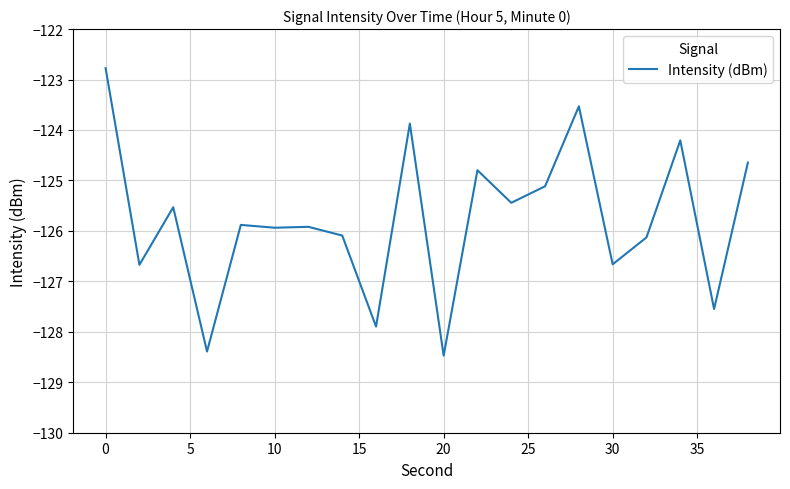

What is the smallest value displayed?

-128.5